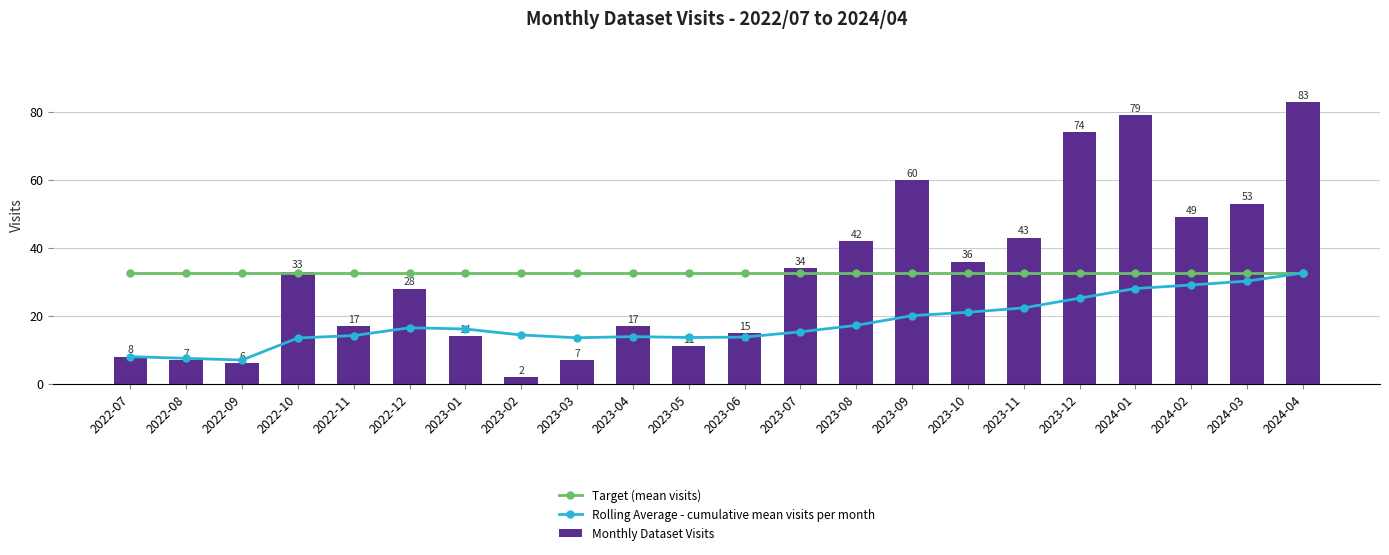

The value of Monthly Dataset Visits at 2023-03 is 2.2. True or false?

False